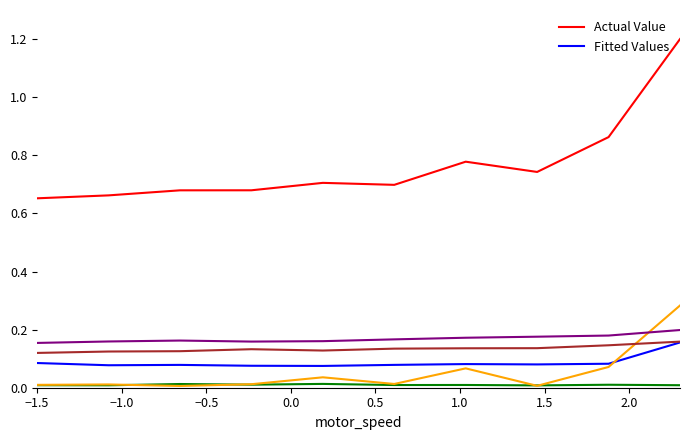

What is the greatest value displayed?

1.2